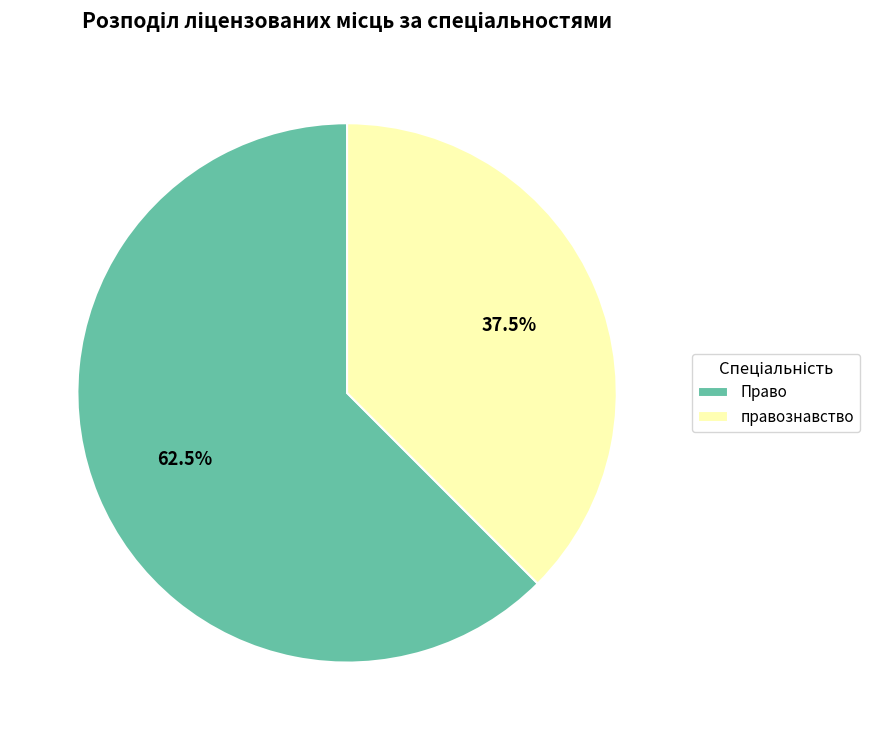

Does Право represent more than half of the total?

Yes